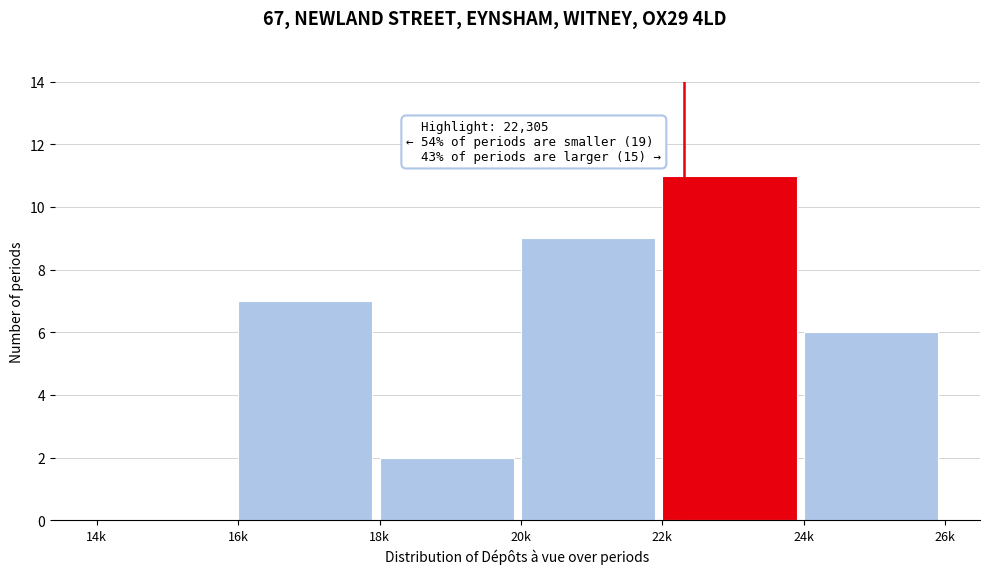

Reading left to right, extract all data points from this chart.

14k=0	16k=7	18k=2	20k=9	22k=11	24k=6